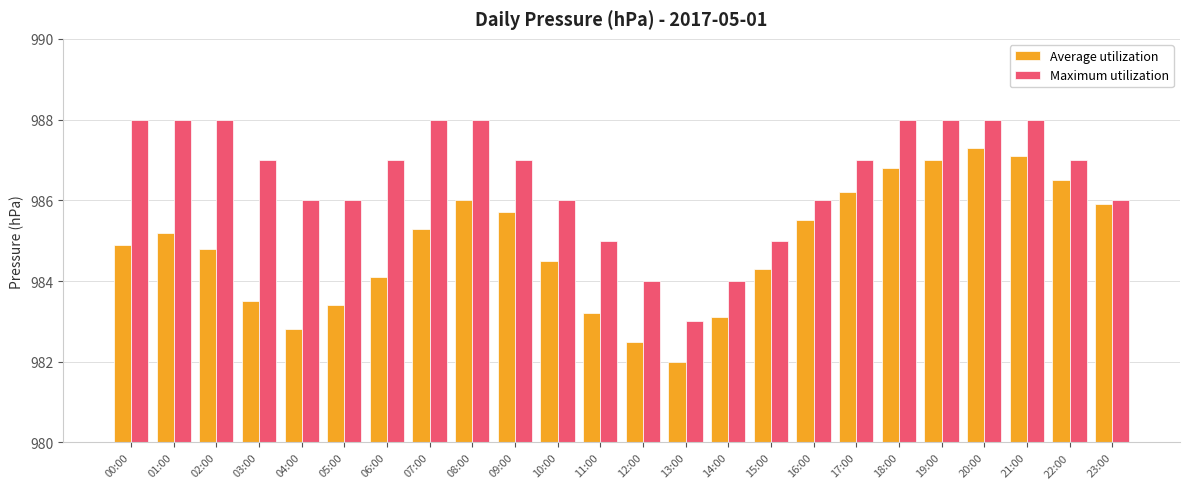

What is the value of the Maximum utilization bar at the 12th from the left?

985.0